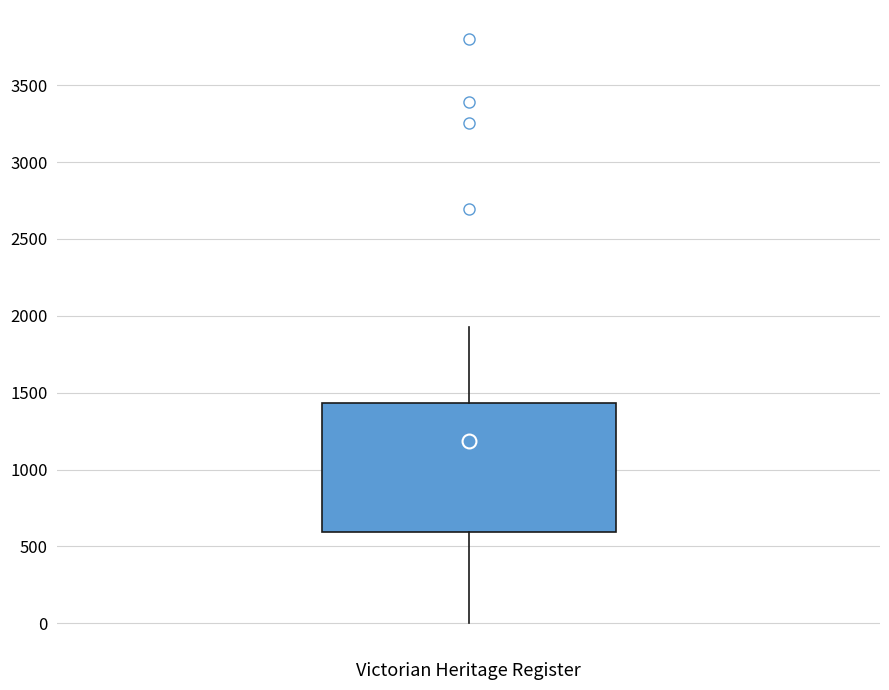

Transcribe this box plot: give where the median line is, the range the box spans, and where the two whiskers end, as read against the y-axis. The values are not printed on the chart, so give them approximately, as read against the axis.

median 1200, box 600 to 1450, whiskers 0 to 1950